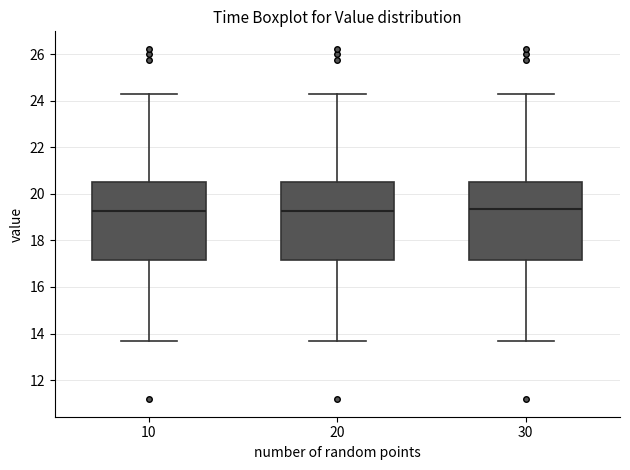

Where does the lower whisker of the box at x = 10 end on the y-axis? The values are not printed on the chart, so give them approximately, as read against the axis.

13.6